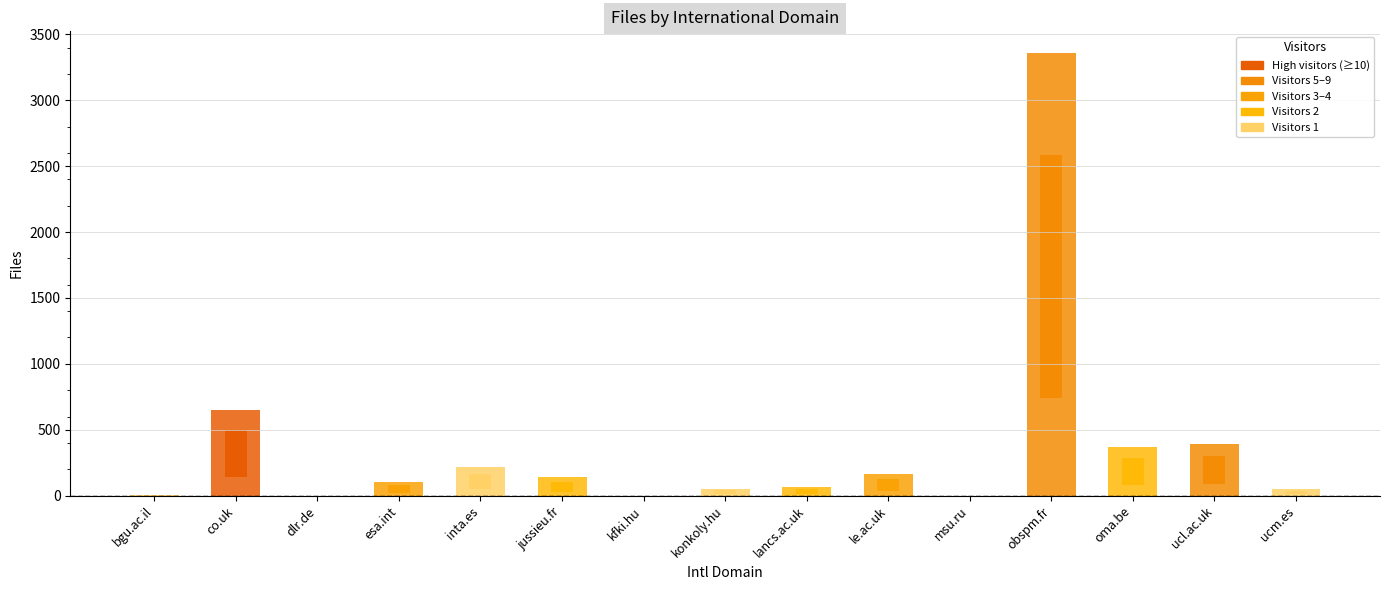

What is the label of the 6th bar from the right?

le.ac.uk